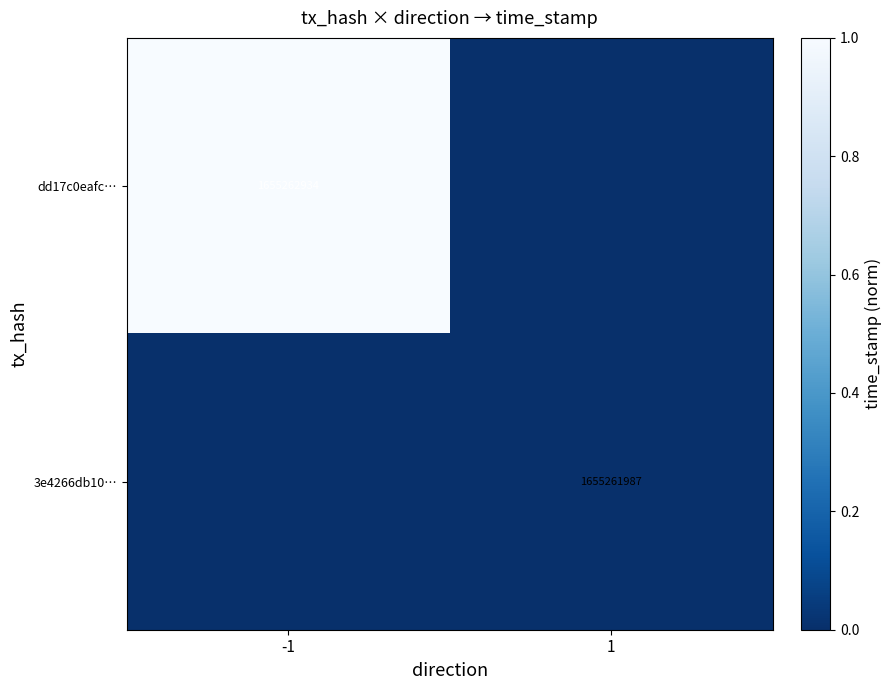

The value of dd17c0eafc… at -1 is 2360760981. True or false?

False